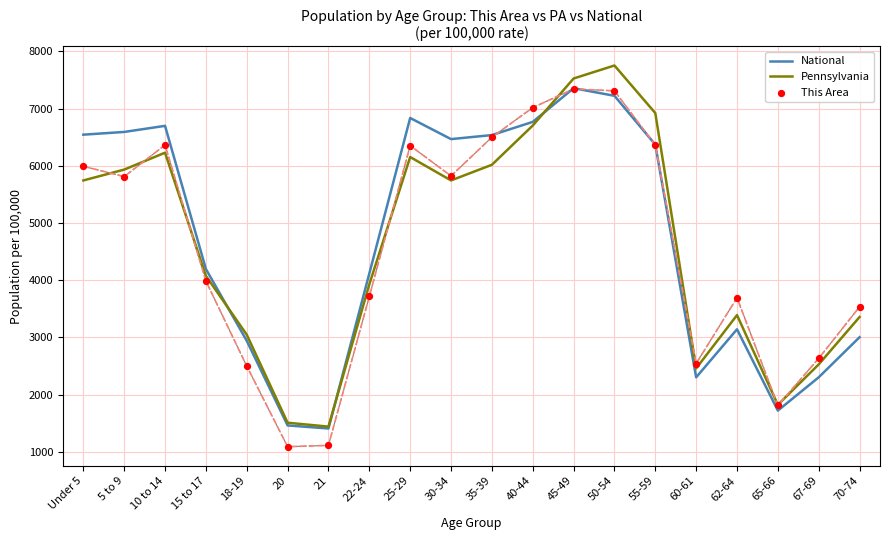

What are all the series names shown in the legend?

National, Pennsylvania, This Area